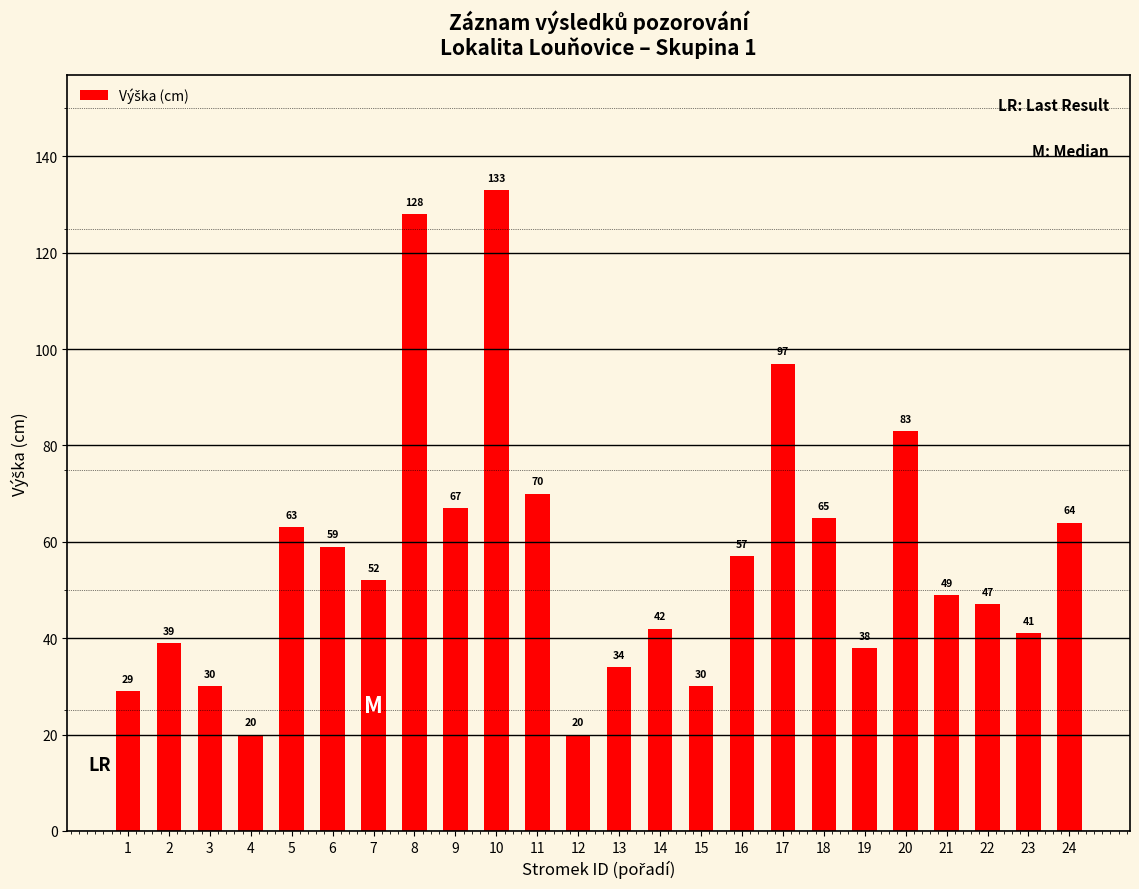

What is the value of the 14th bar from the left?

42